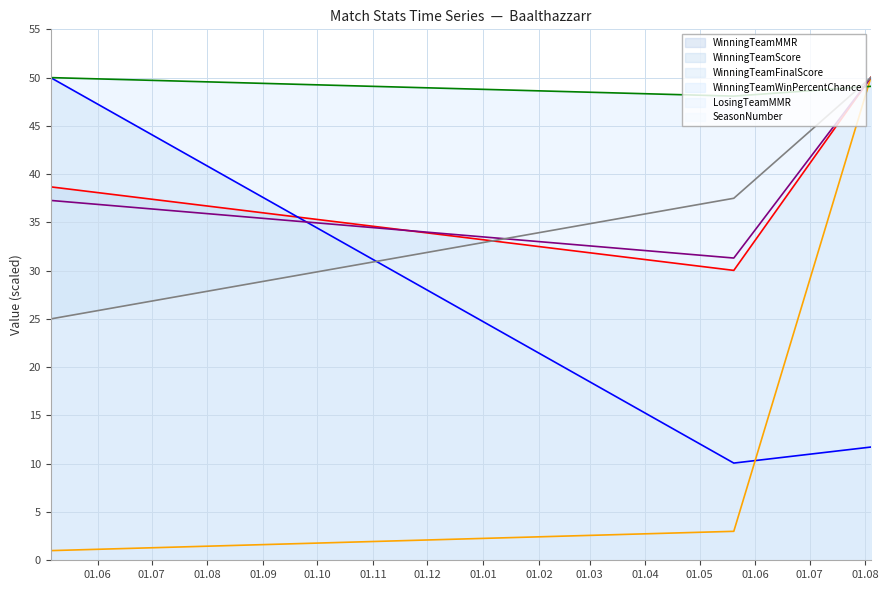

Is it true that WinningTeamFinalScore equals 1.4 at 2022-05-06?

False